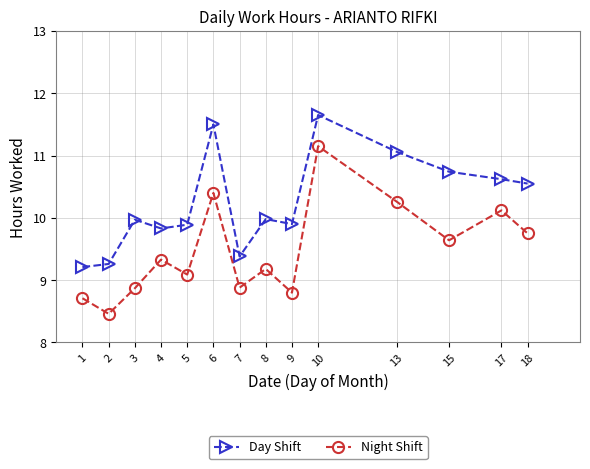

Is this an area chart (filled region under the line)?

No